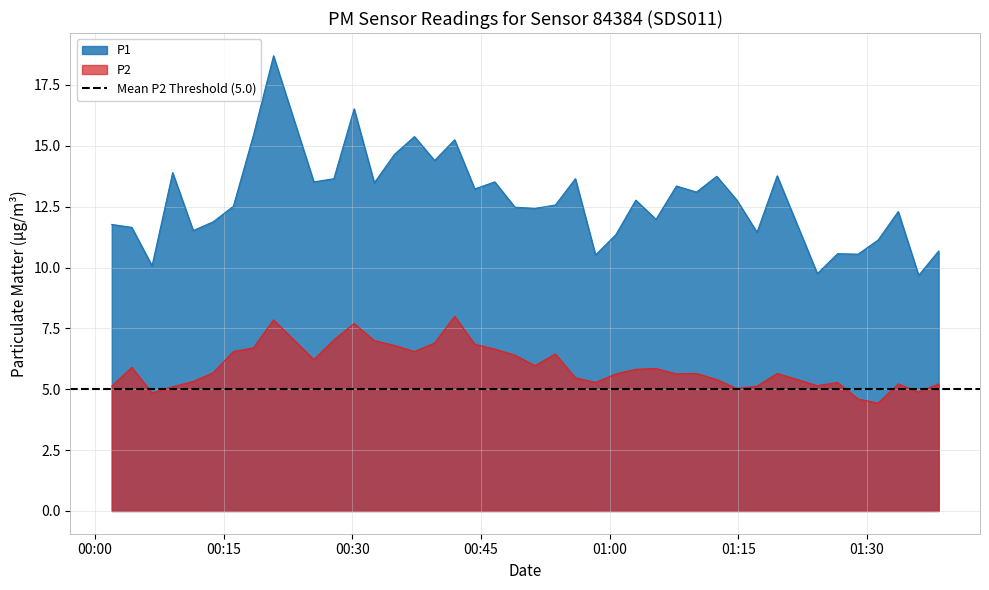

Does the chart display data point markers on the line(s)?

No